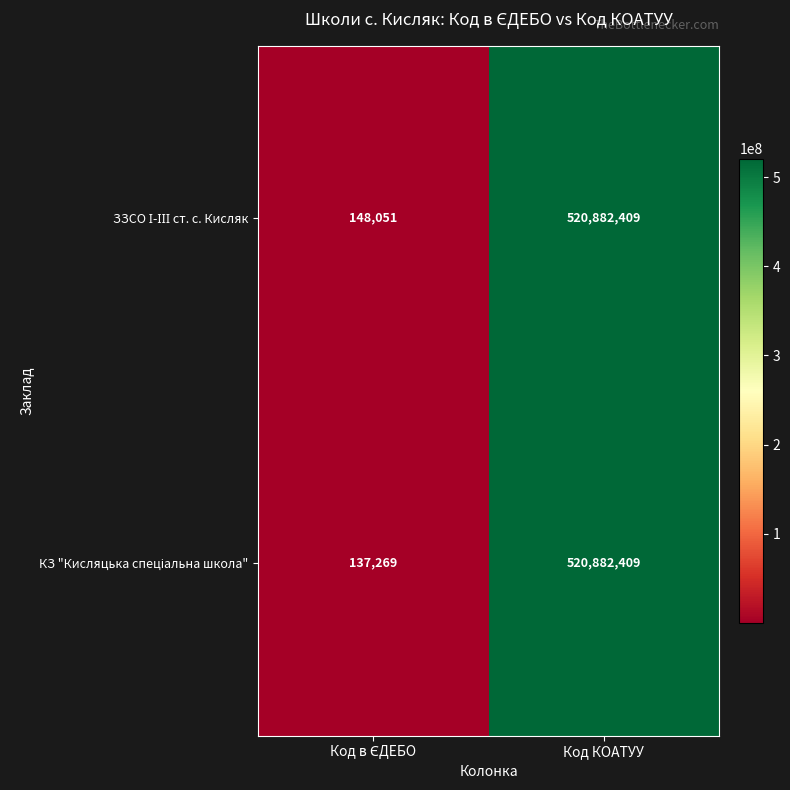

What is the smallest value displayed?

137269